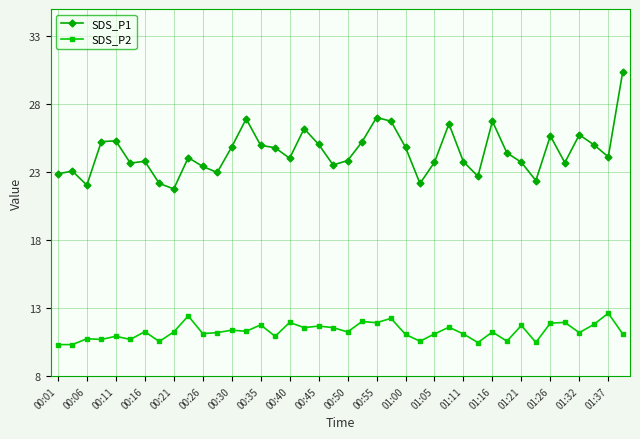

At how many categories does at least one series exceed 19?

40